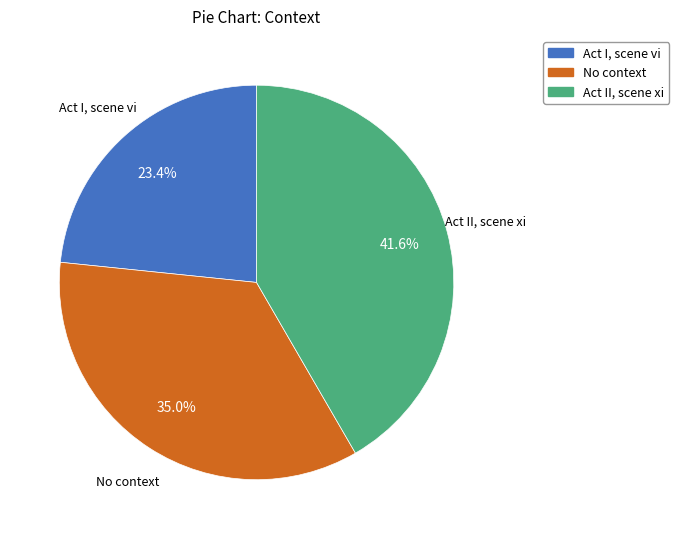

To the nearest percent, what percentage of the pie is No context?

35%